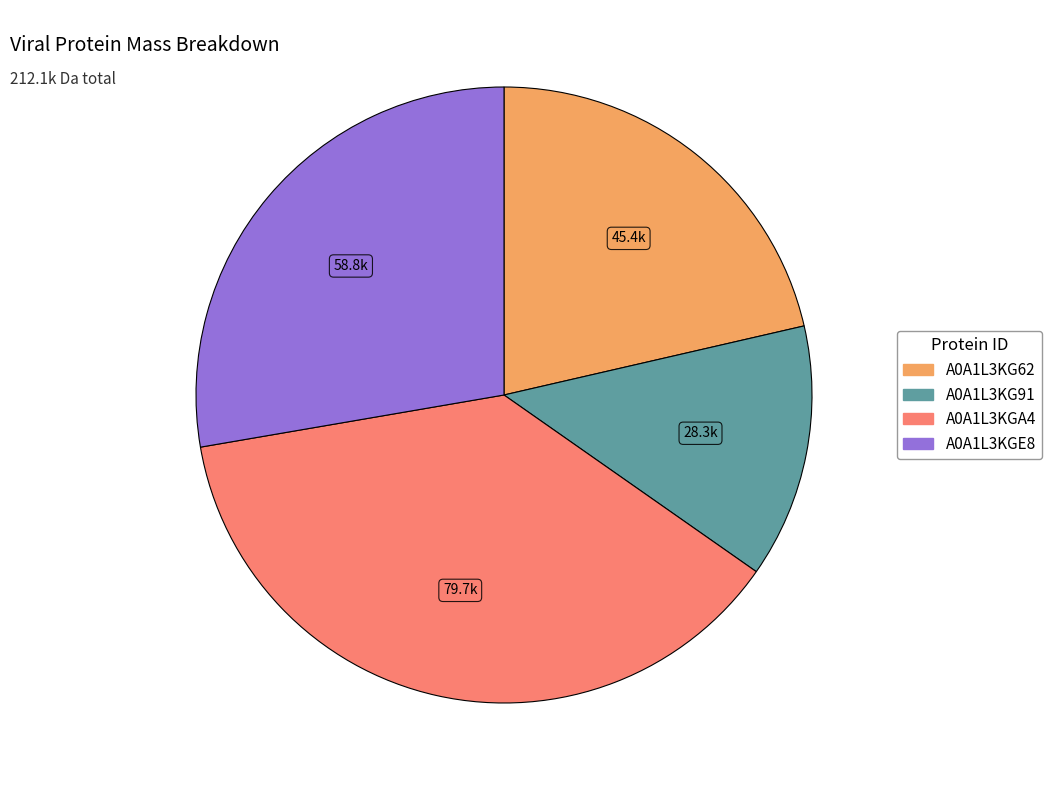

Which category has the smallest portion of the pie?

A0A1L3KG91